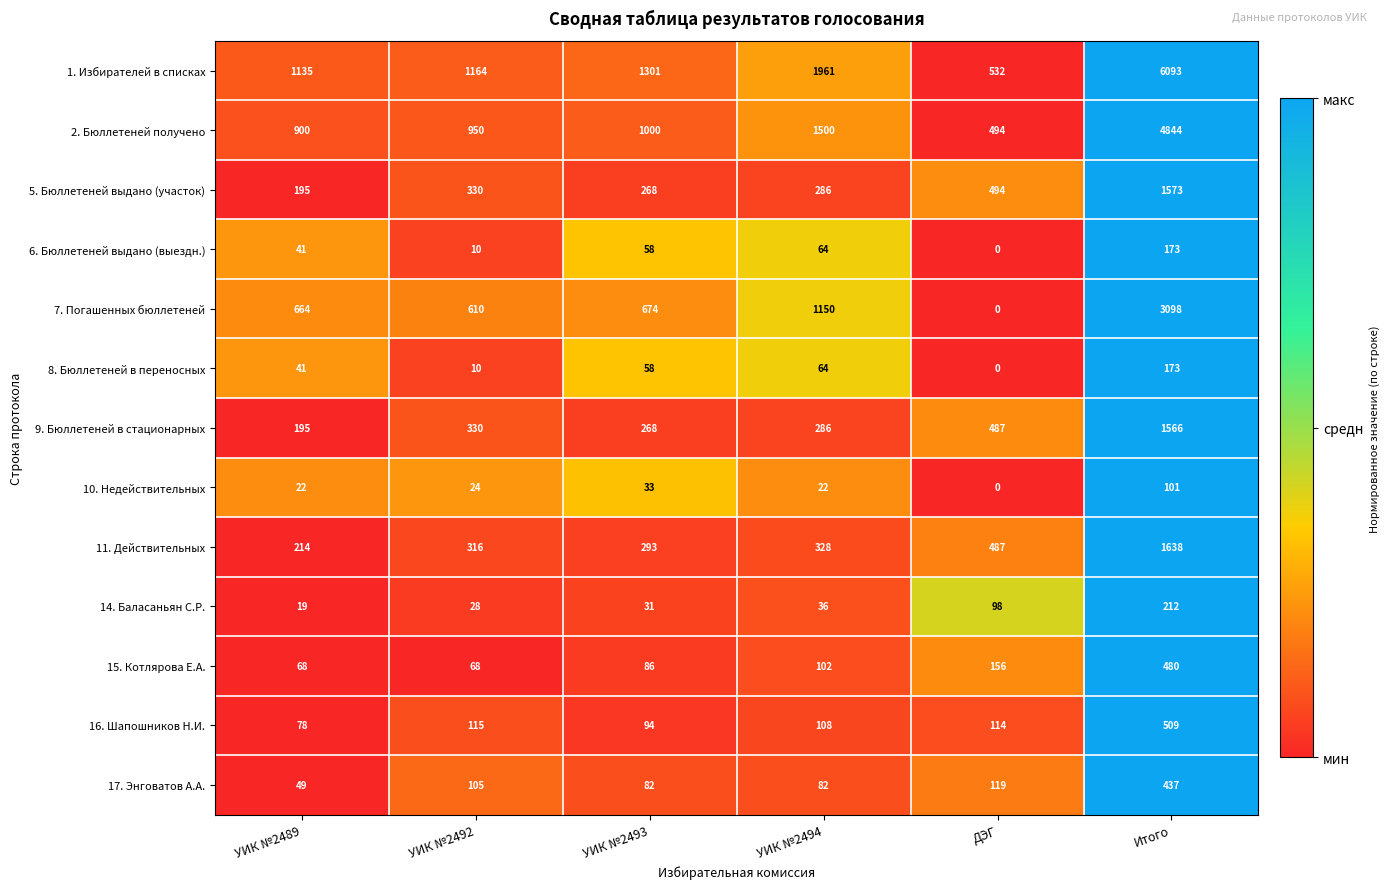

At how many categories does at least one series exceed 0?

6